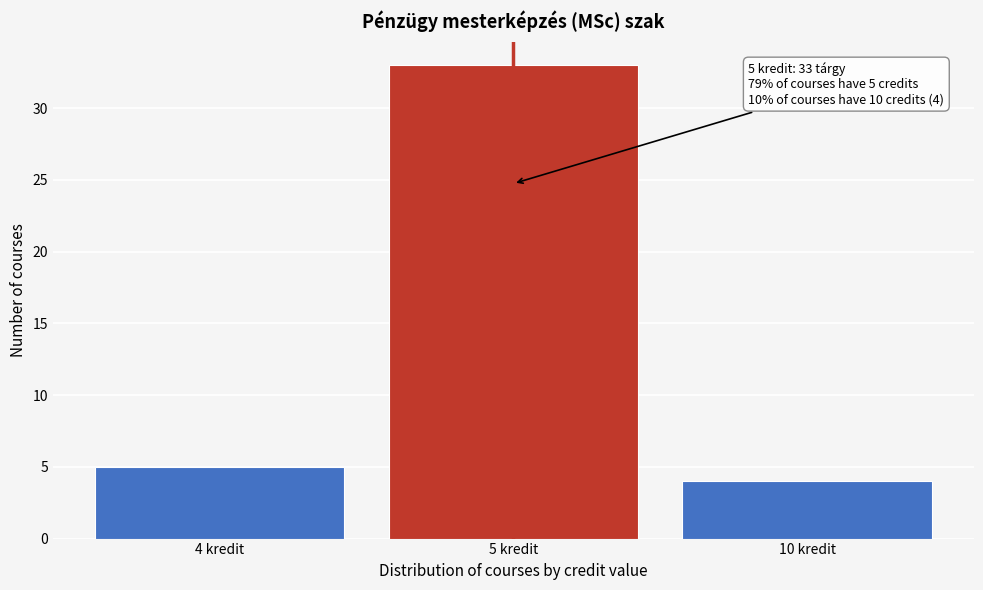

Reading right to left, transcribe all the data shown in this chart.

4	33	5